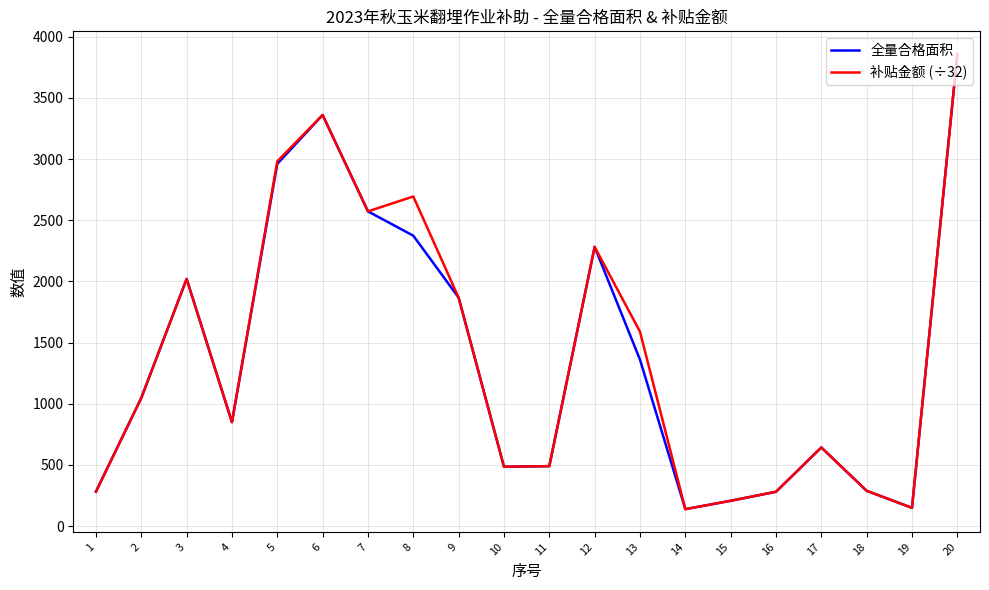

At which category is the sum across all series the highest?

20